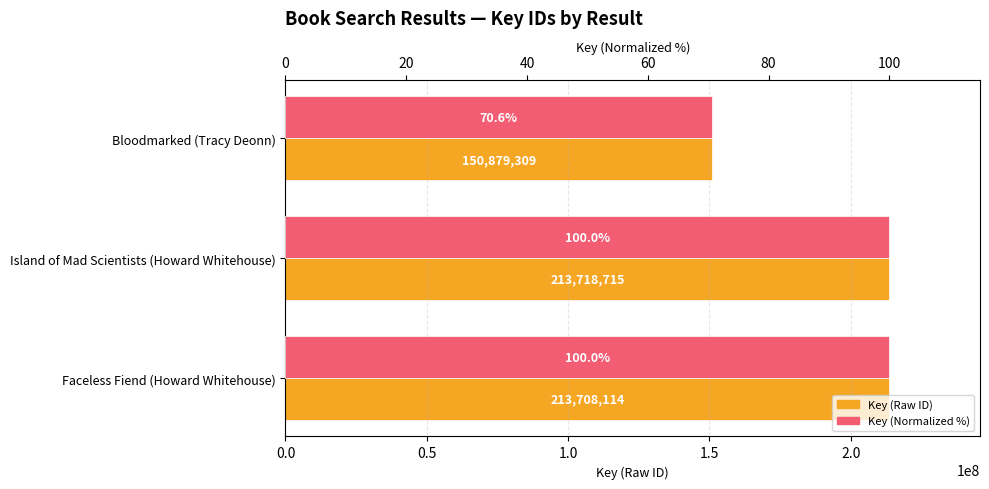

What is the difference between the maximum and minimum values in the Key (normalized %) series?

29.4